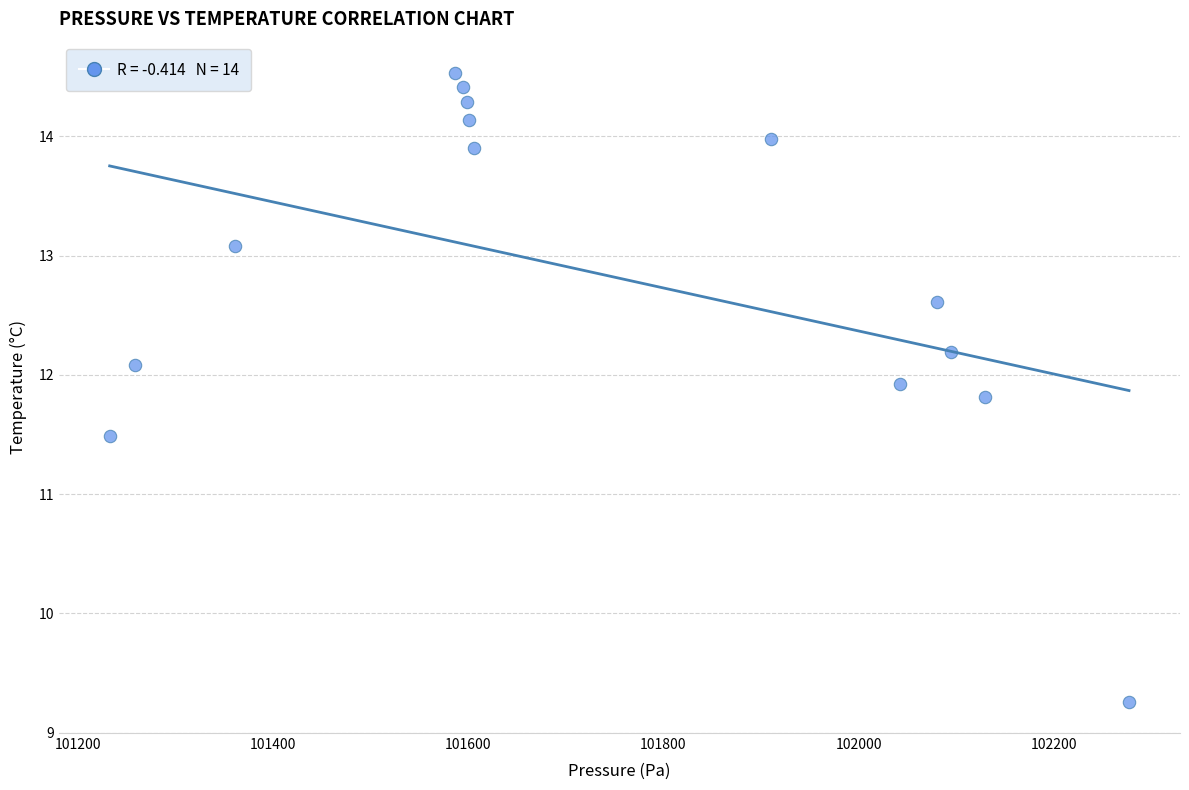

What Y value in the scatter plot is closest to 11?

11.5